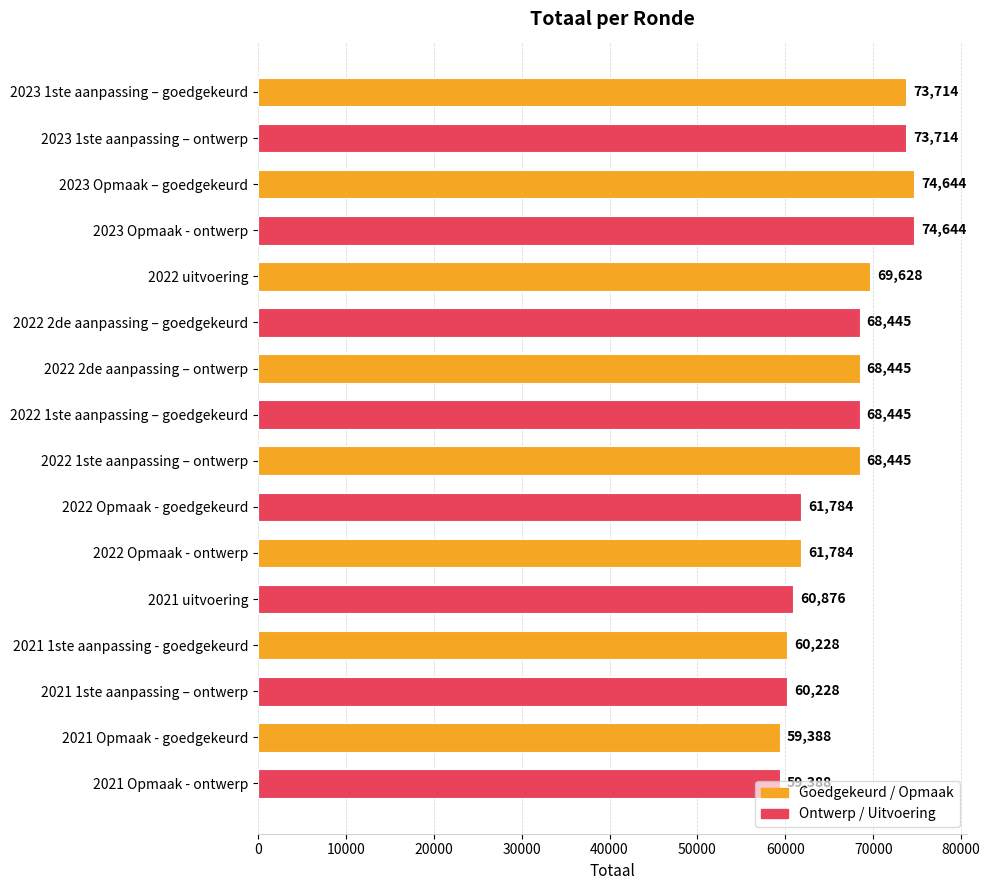

Between 2021 Opmaak - ontwerp and 2022 2de aanpassing – ontwerp, which is larger?

2022 2de aanpassing – ontwerp